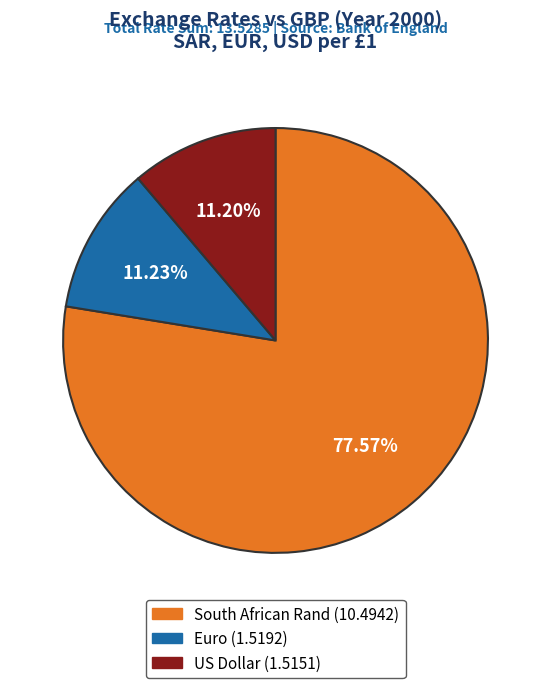

Combined, do South African Rand and US Dollar account for over 50%?

Yes